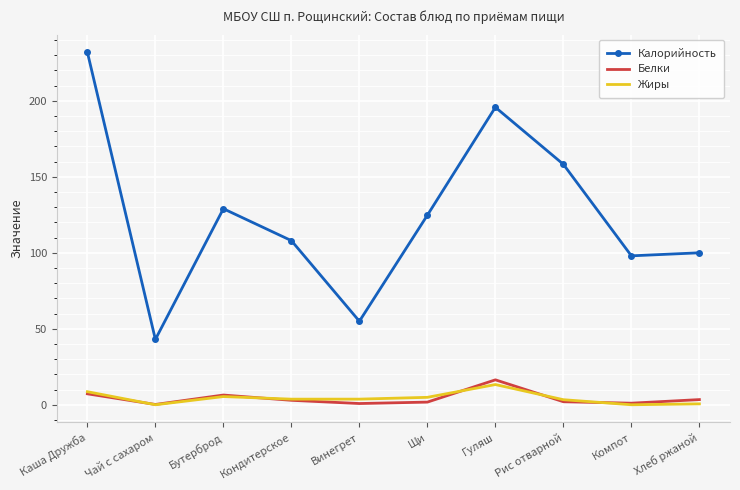

Which category has the highest value in the Белки series?

Гуляш